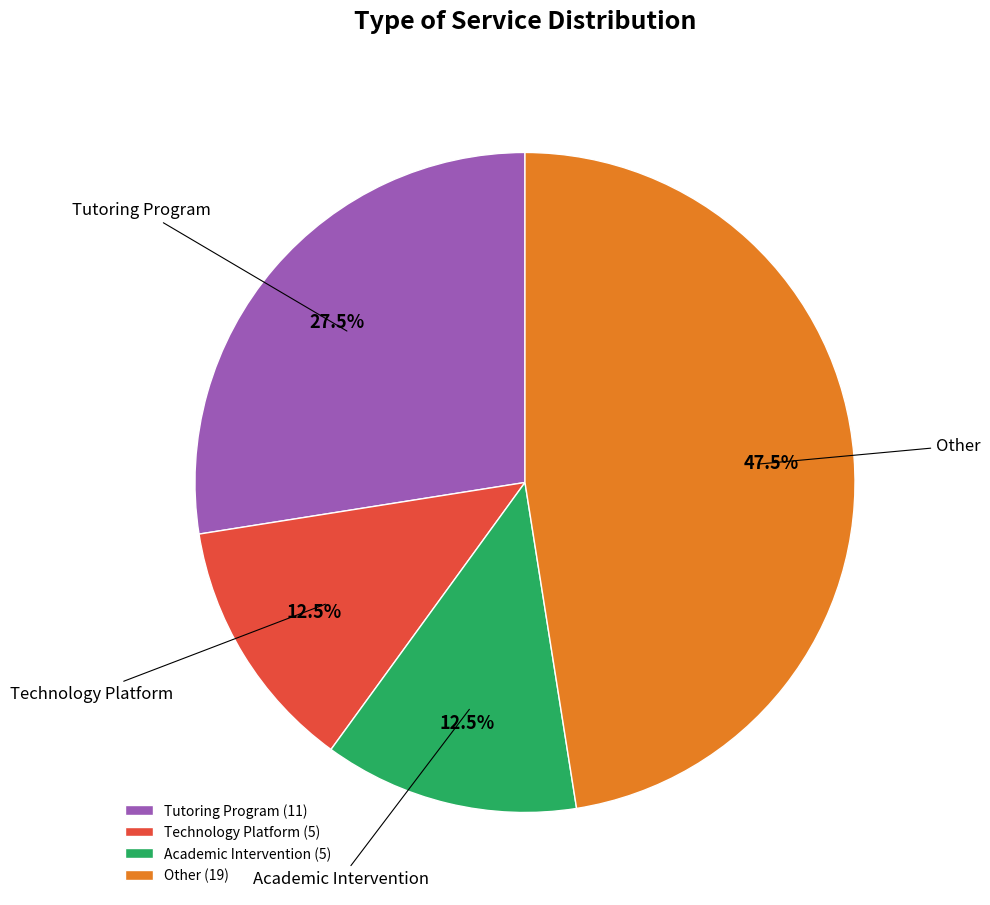

Count the number of slices in the pie.

4